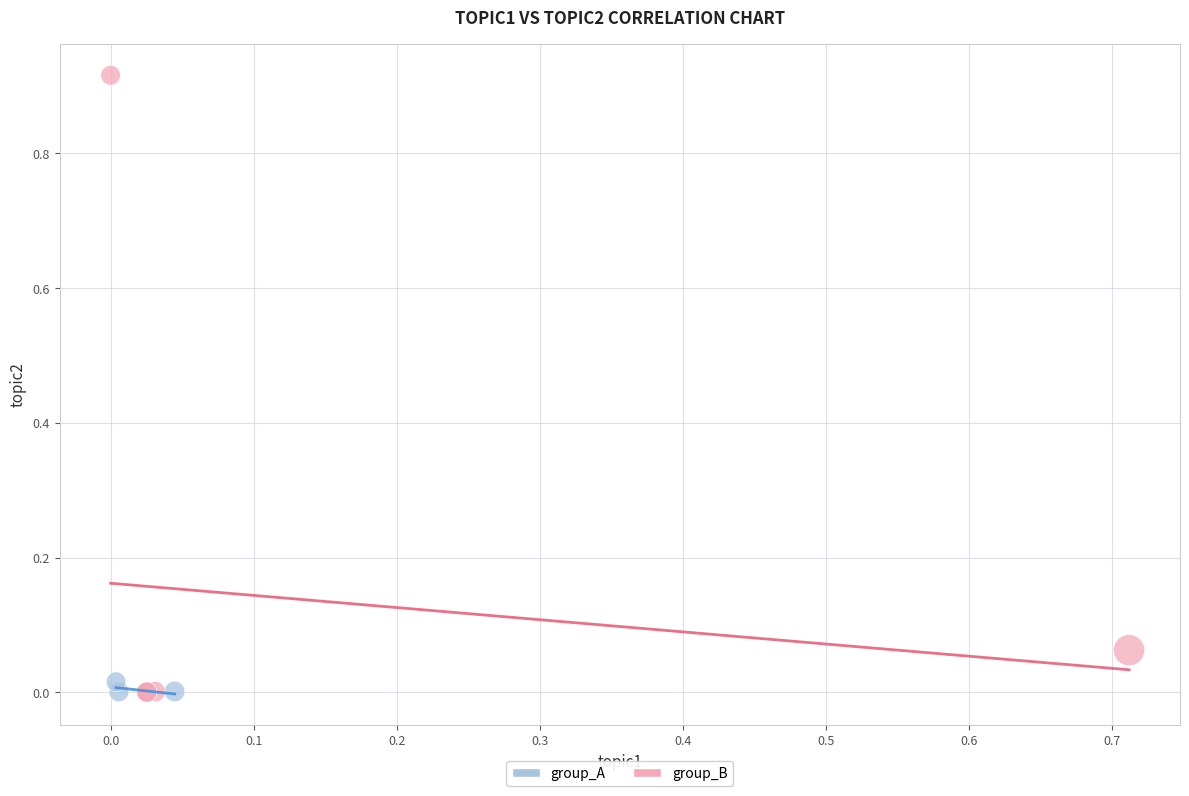

What are all the series names shown in the legend?

group_A, group_B